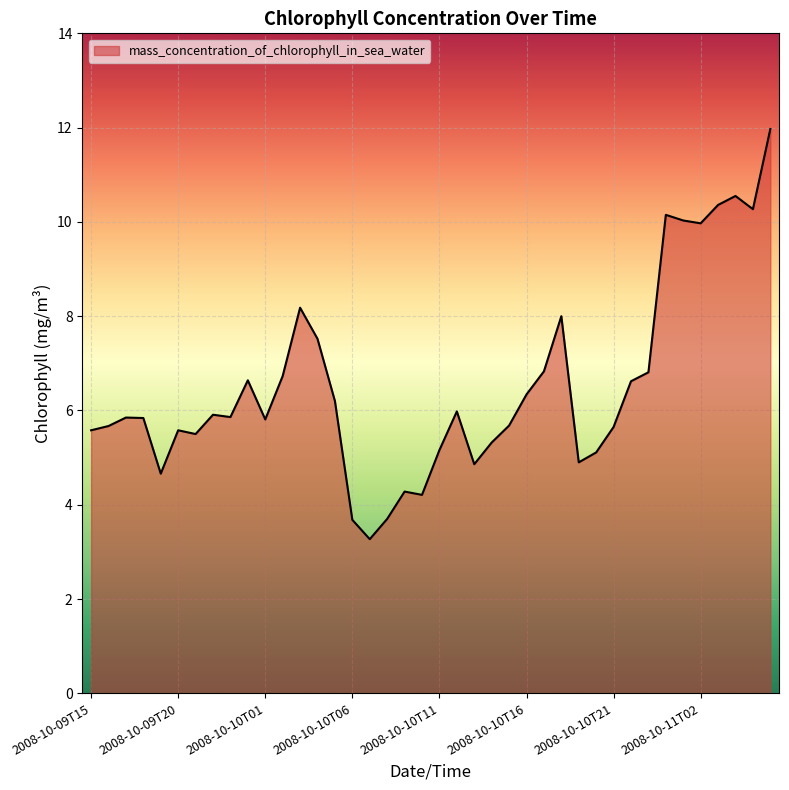

What is the difference between the maximum and minimum values?

8.7